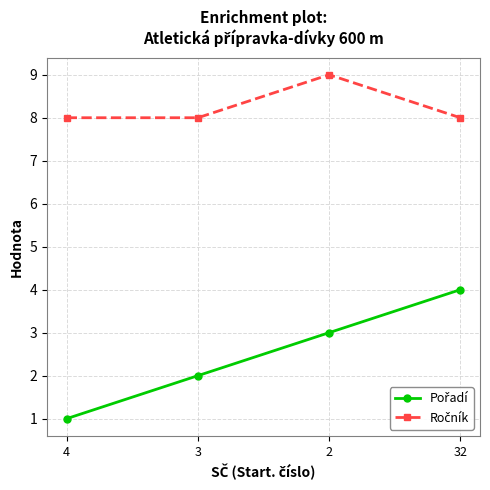

What is the greatest value displayed?

9